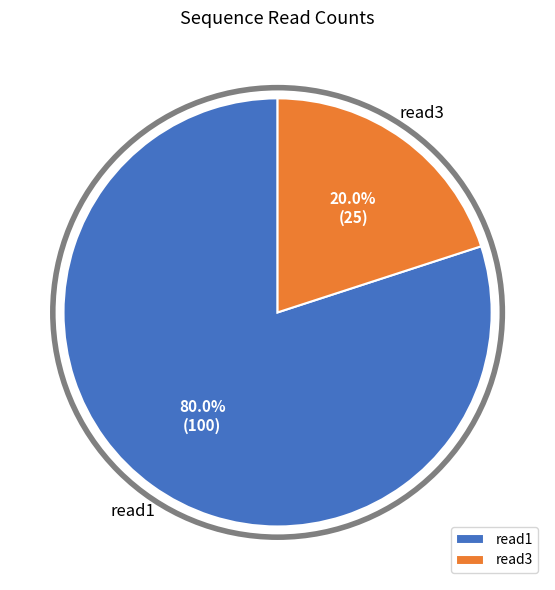

Which slice is the largest?

read1